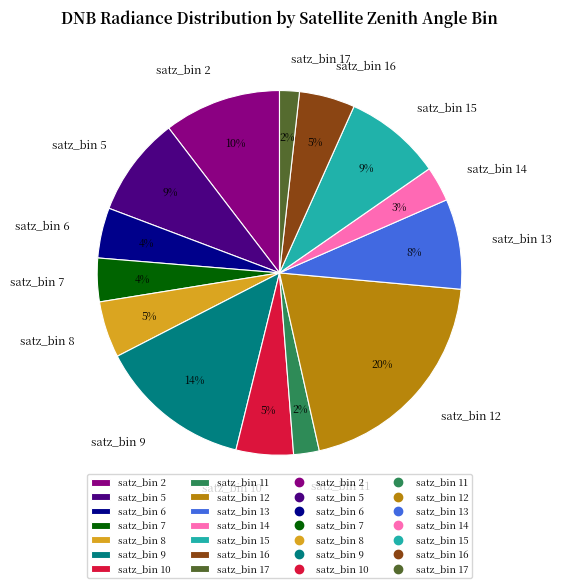

How many slices are in this pie chart?

14